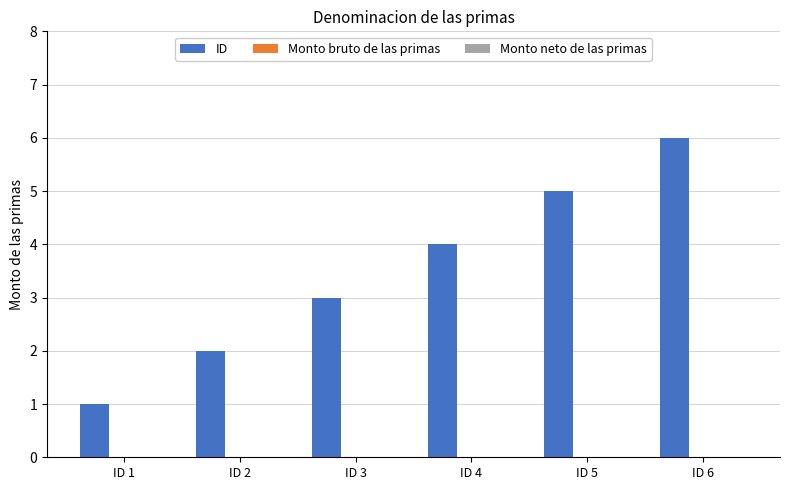

Which label corresponds to the largest value in the chart?

ID 6